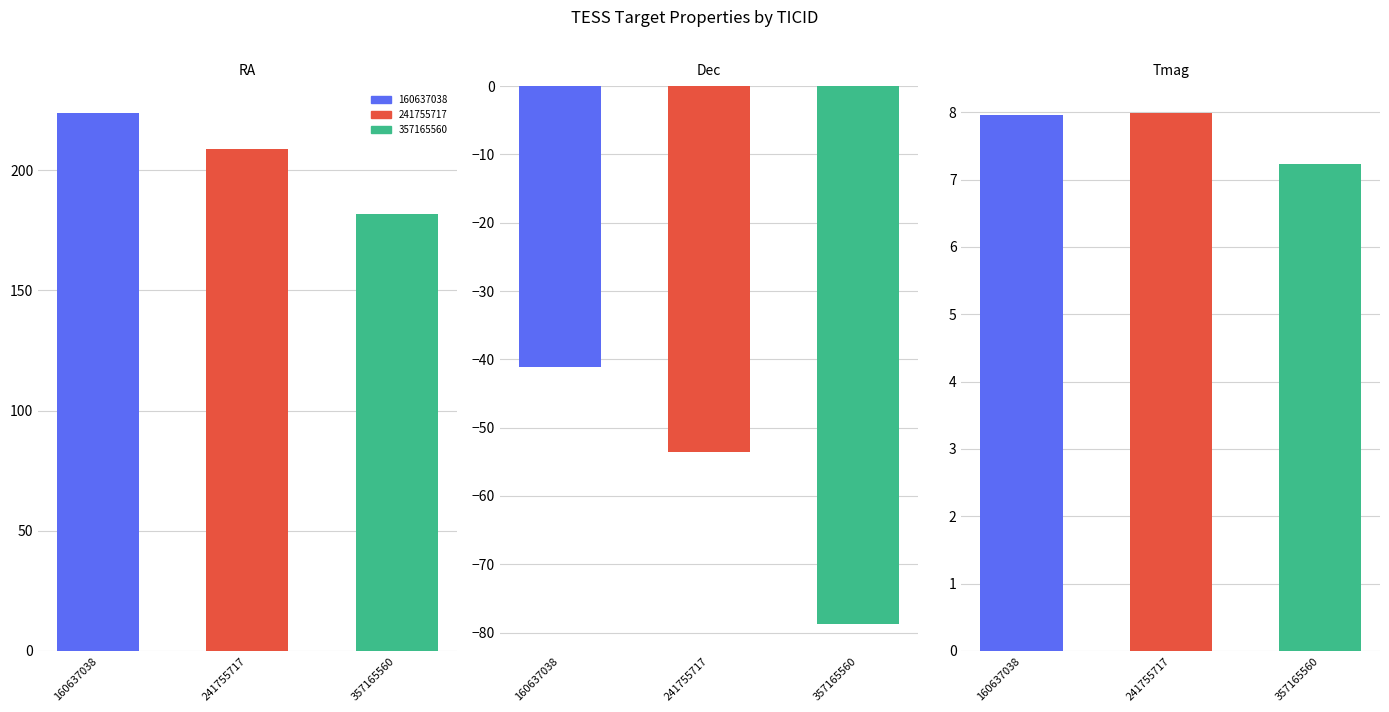

What is the value of the RA bar at the 3rd from the left?

181.8